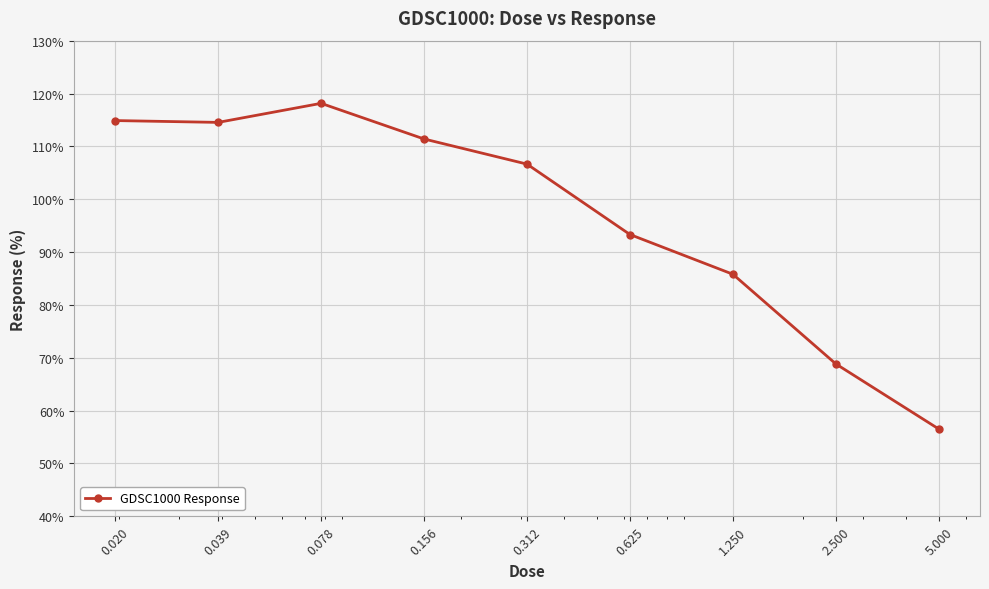

True or false: the data has more than 0 interior local peaks.

True